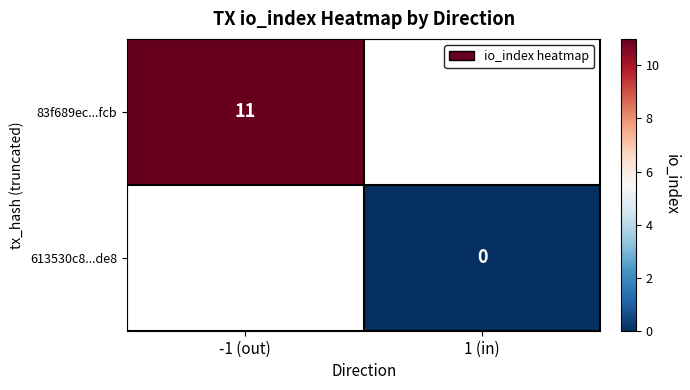

Count the number of data series in this chart.

2